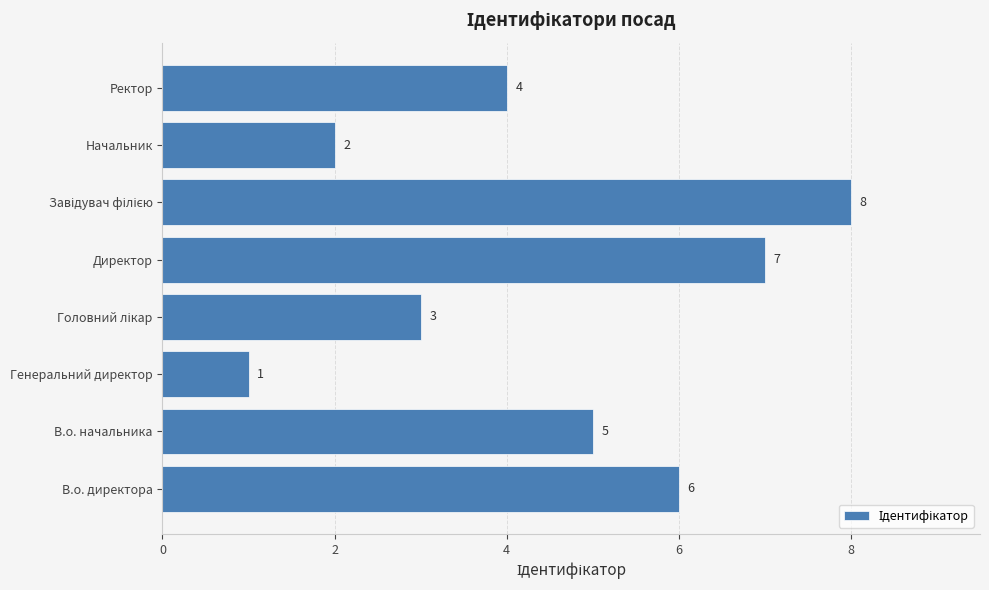

Where is the data nearest to the value 4?

Ректор